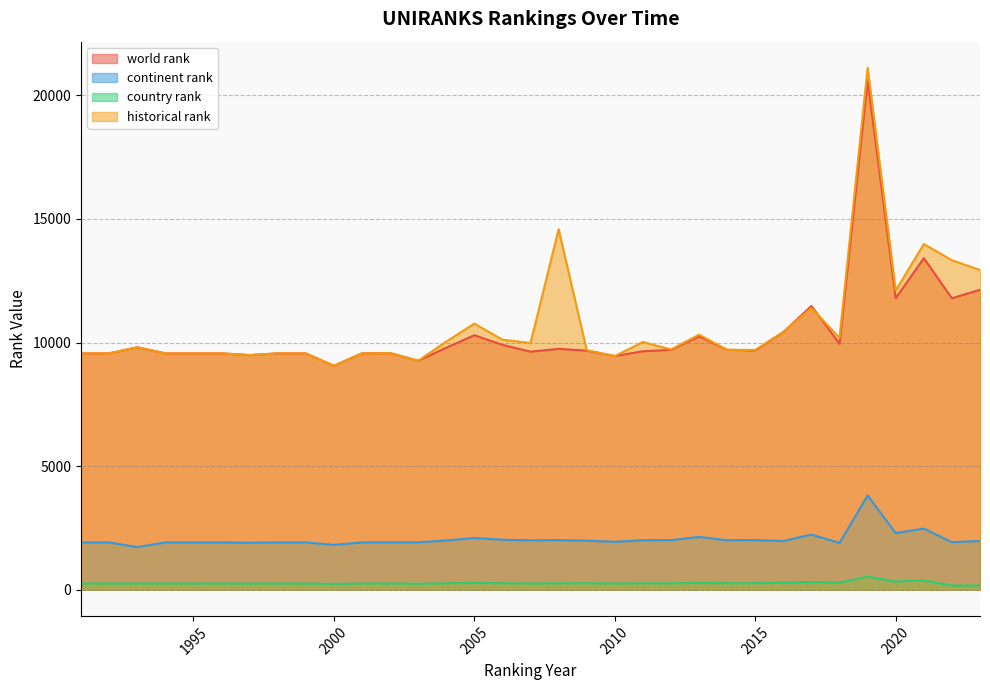

At which category does country rank reach its first local peak?

2002